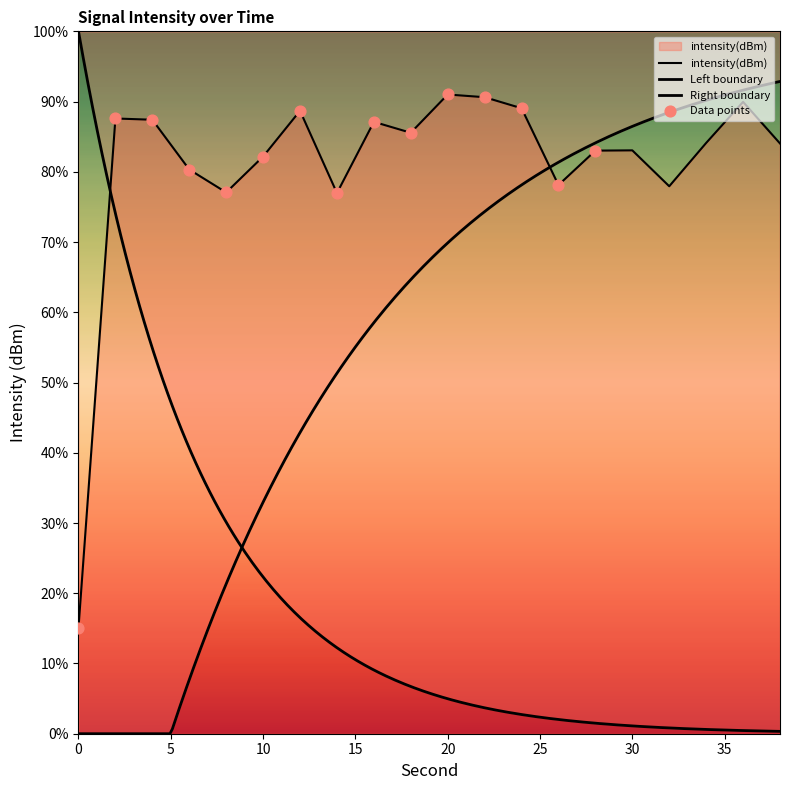

Which has a higher value, 22 or 30?

22